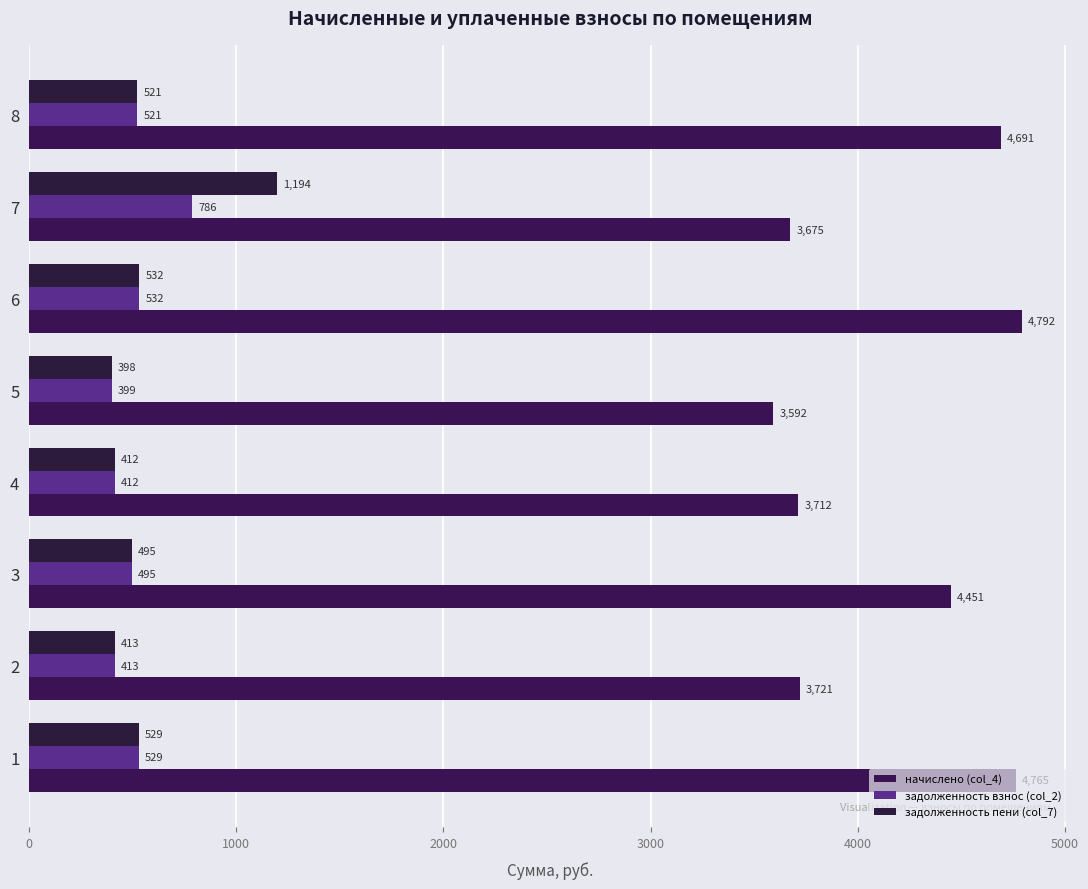

How many data points does each series have?

8